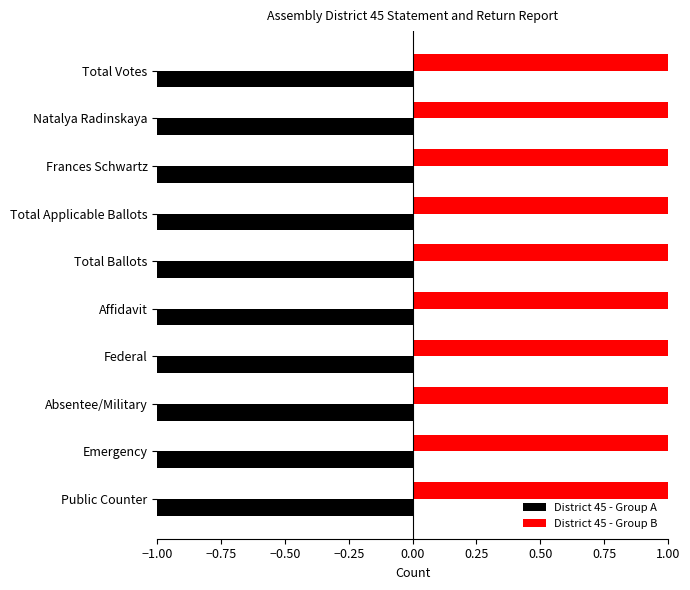

How many values in the District 45 - Group B series exceed 3?

4